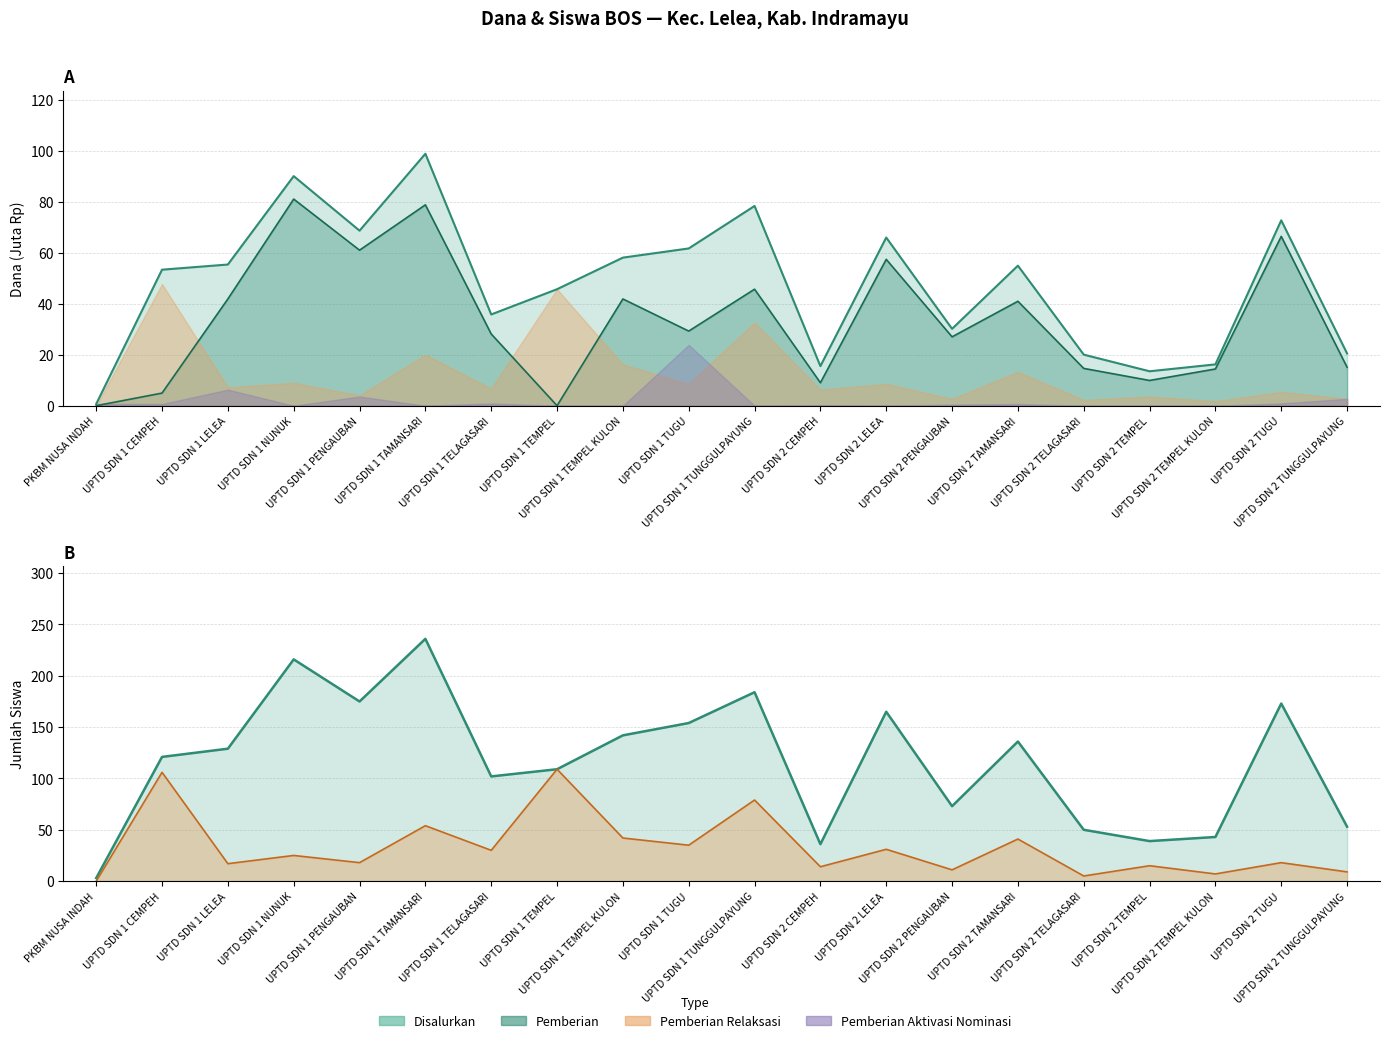

At which category does Pemberian Relaksasi (Siswa) reach its first local valley?

UPTD SDN 1 LELEA